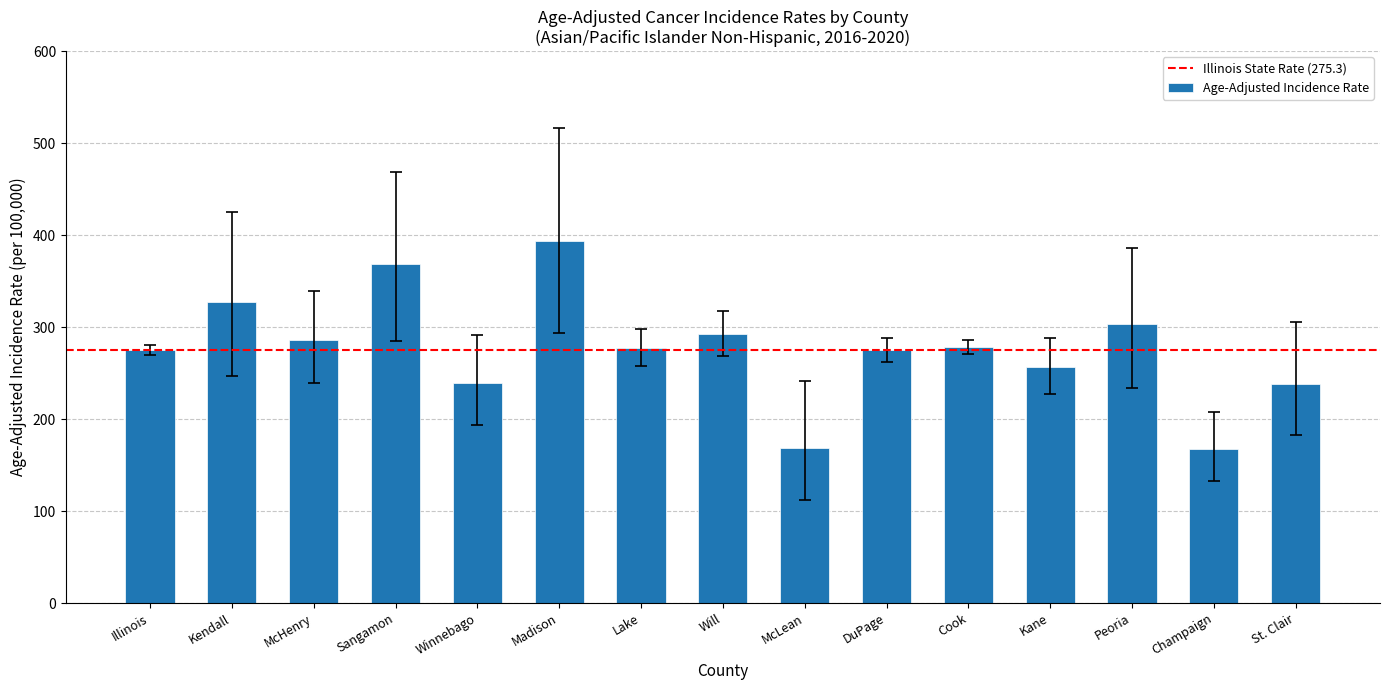

Between Winnebago and Lake, which is larger?

Lake